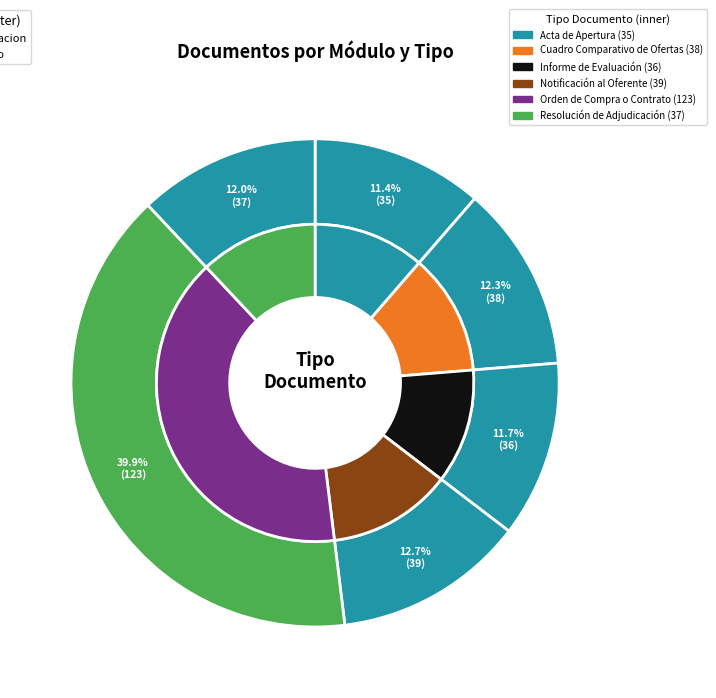

Which slice is the largest?

Orden de Compra o Contrato